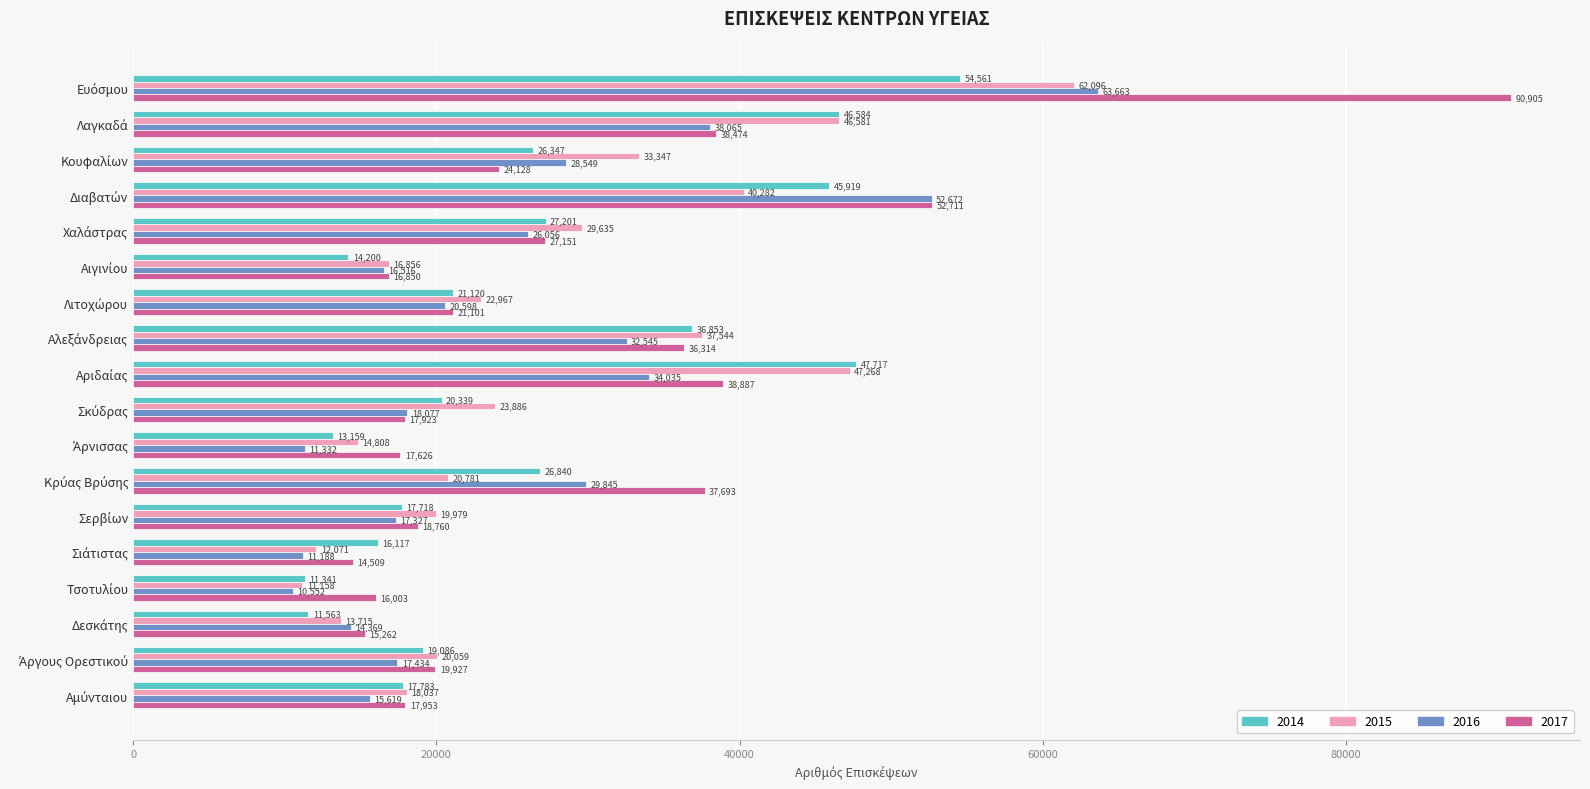

At how many categories does at least one series exceed 39547?

4